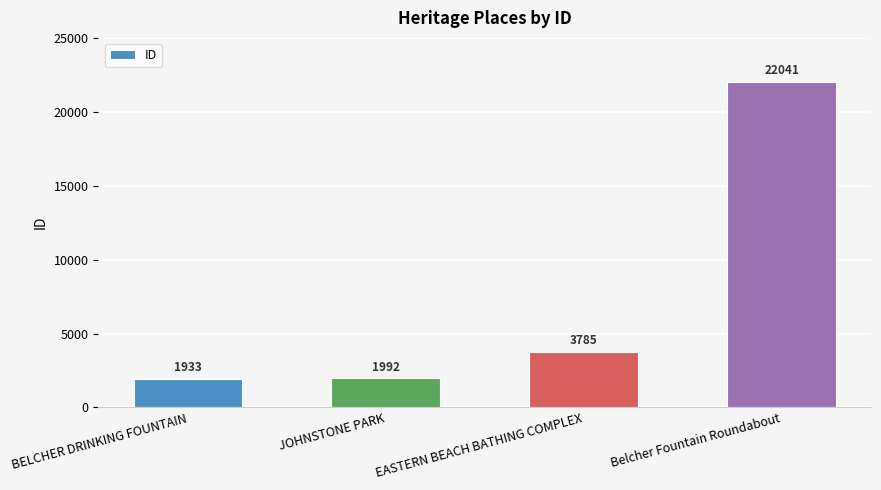

Which label corresponds to the largest value in the chart?

Belcher Fountain Roundabout